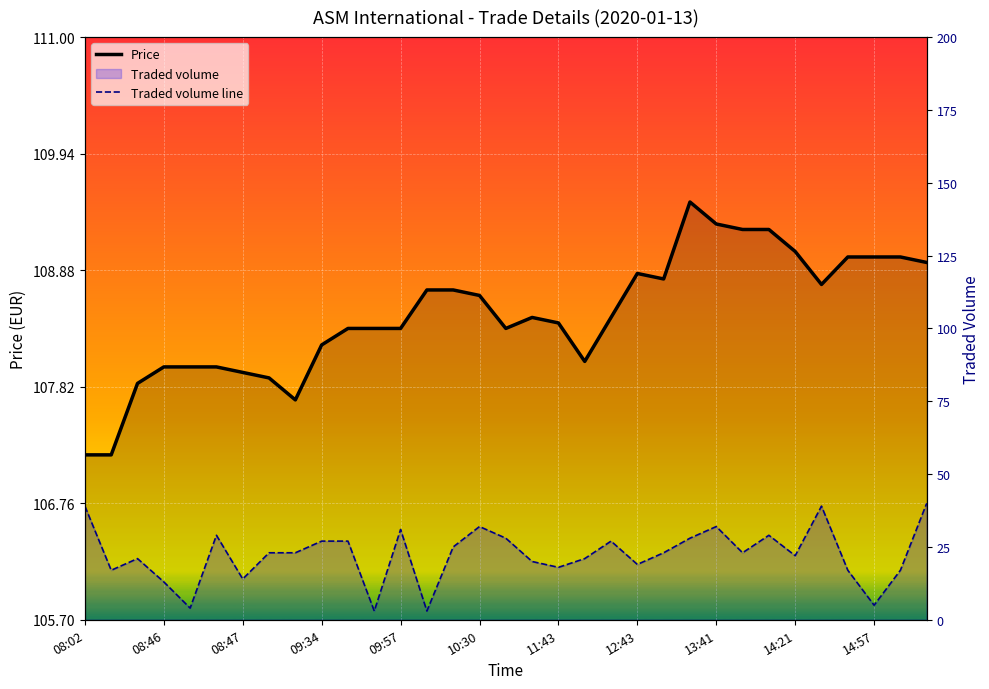

What is the sum of the Price values at 21 and 26?

218.1